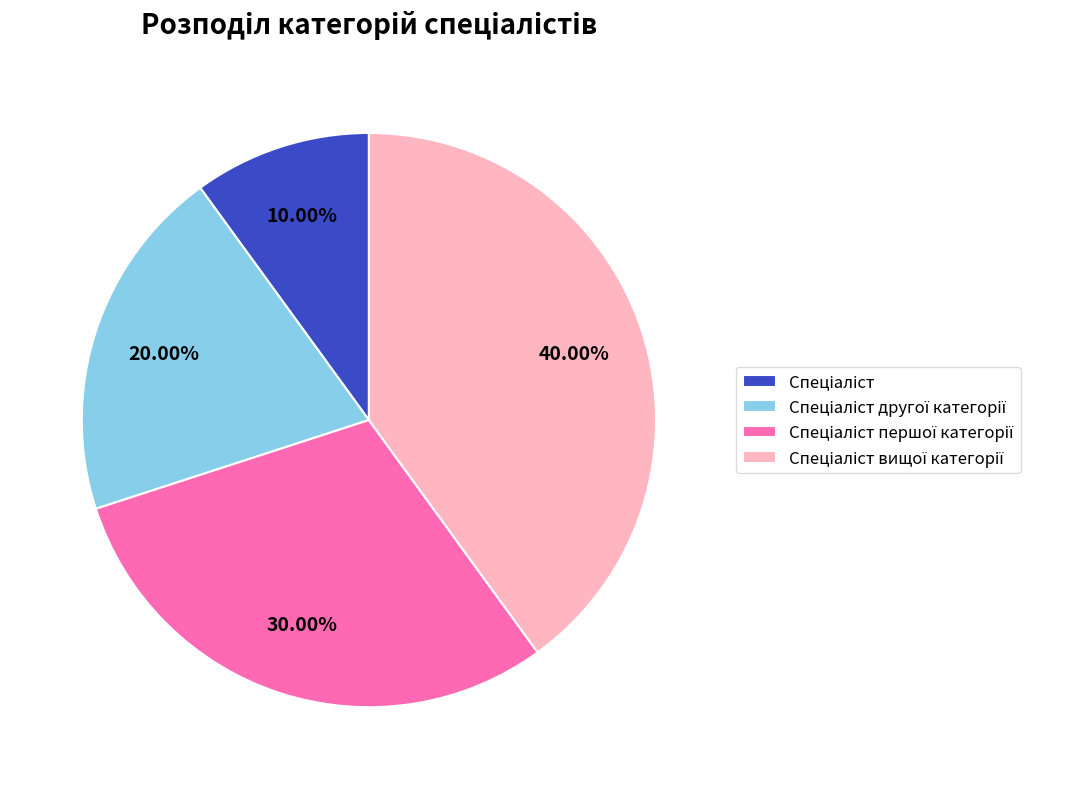

Is there a majority slice in this chart?

No